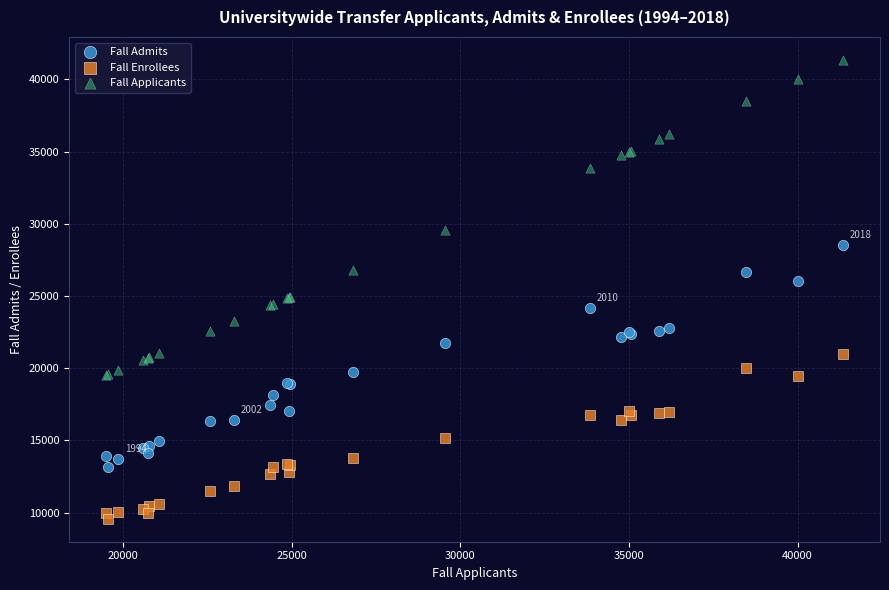

In the Fall Applicants series, what Y value is closest to 30422?

29551